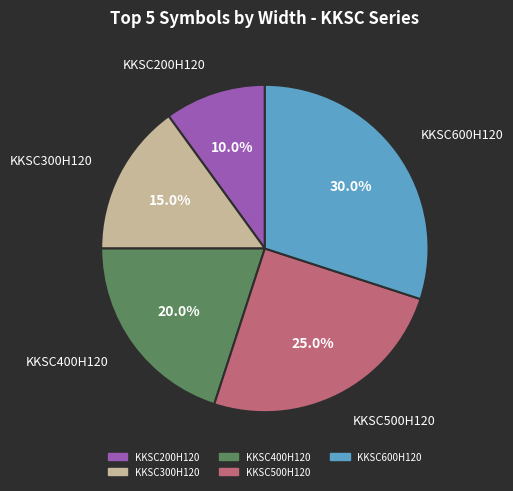

Does KKSC500H120 represent more than half of the total?

No